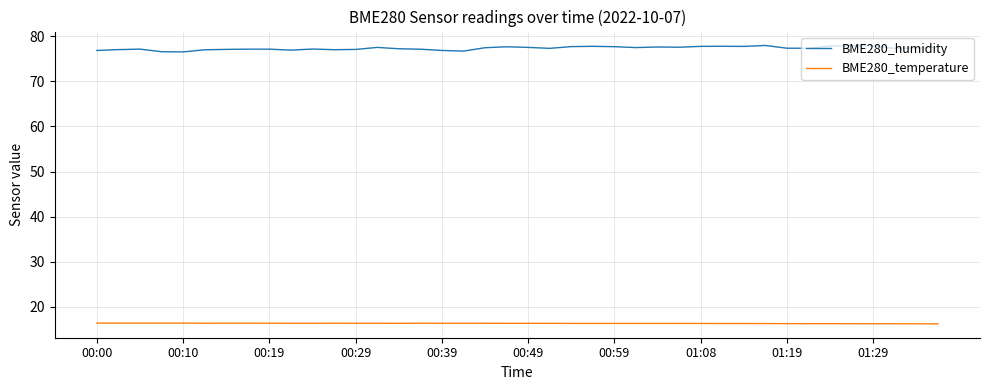

What is the difference between the maximum and minimum values in the BME280_temperature series?

0.2